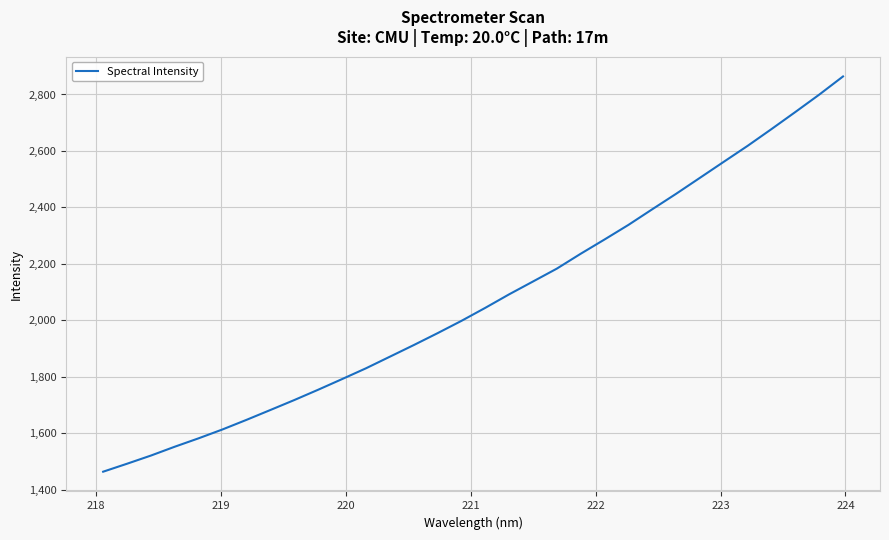

What is the smallest value displayed?

1464.1